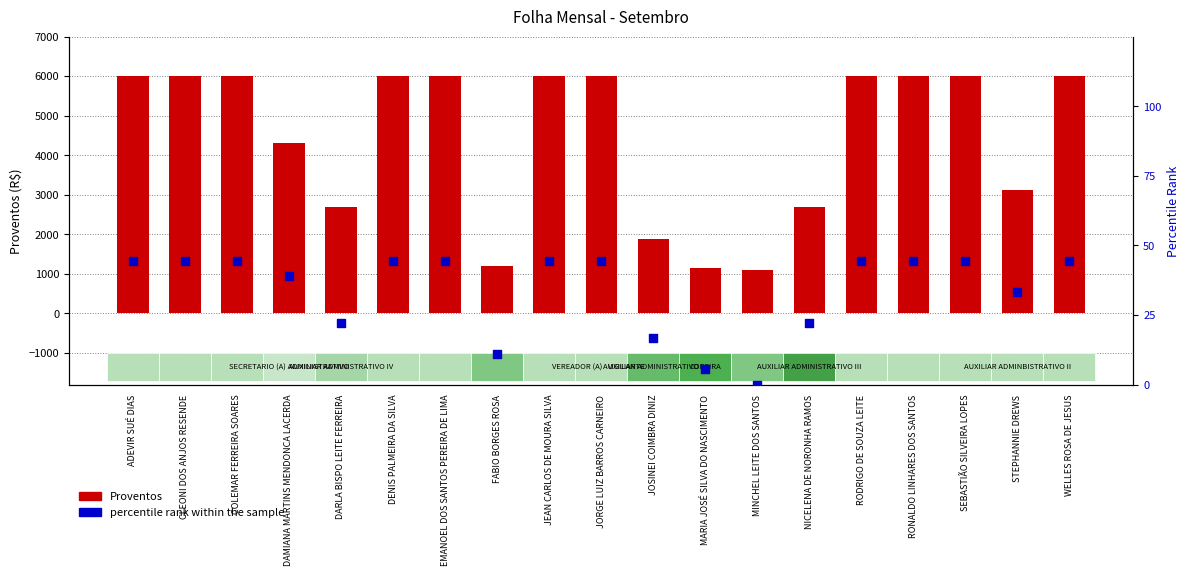

Which series has the largest total across all categories?

Proventos